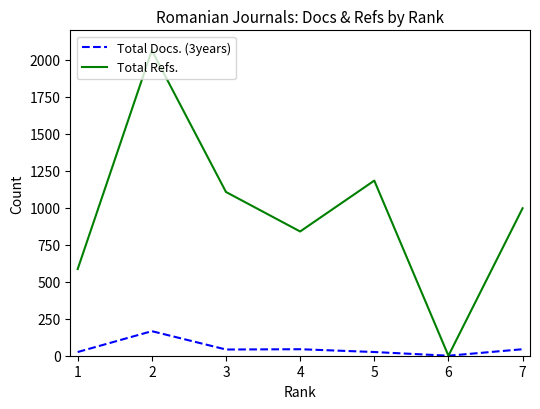

Rank the series by their average value, from lowest to highest.

Total Docs. (3years), Total Refs.